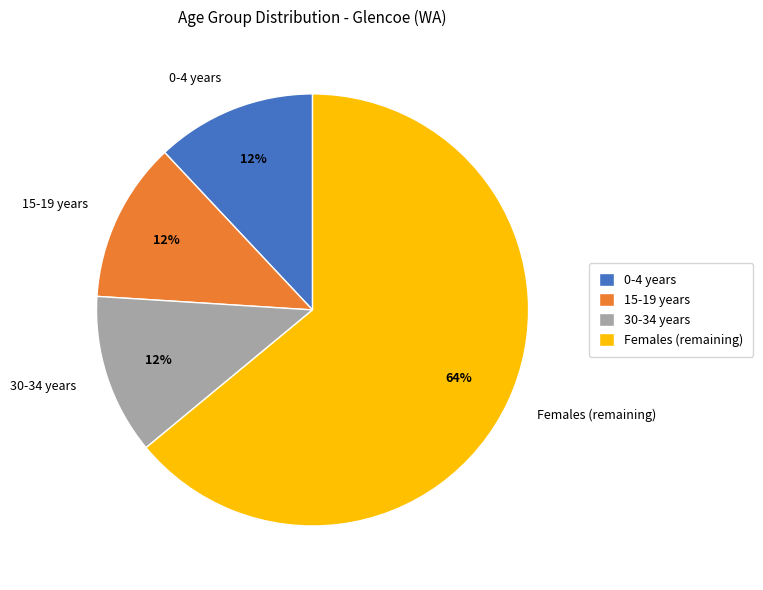

Combined, do 15-19 years and Females (remaining) account for over 50%?

Yes